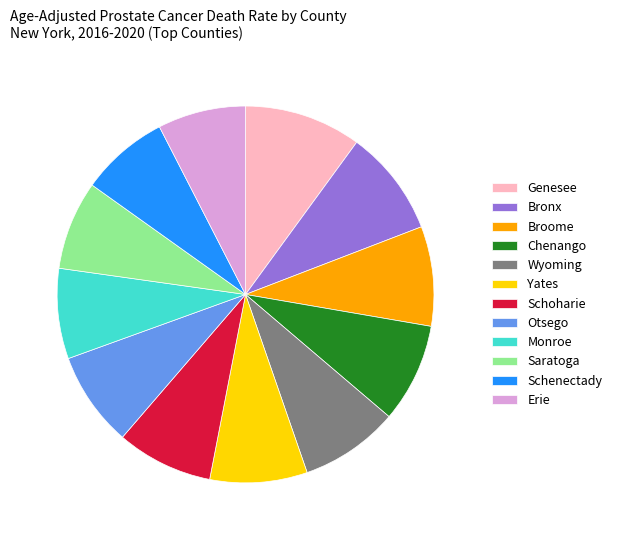

Is there any slice that represents more than half of the pie?

No